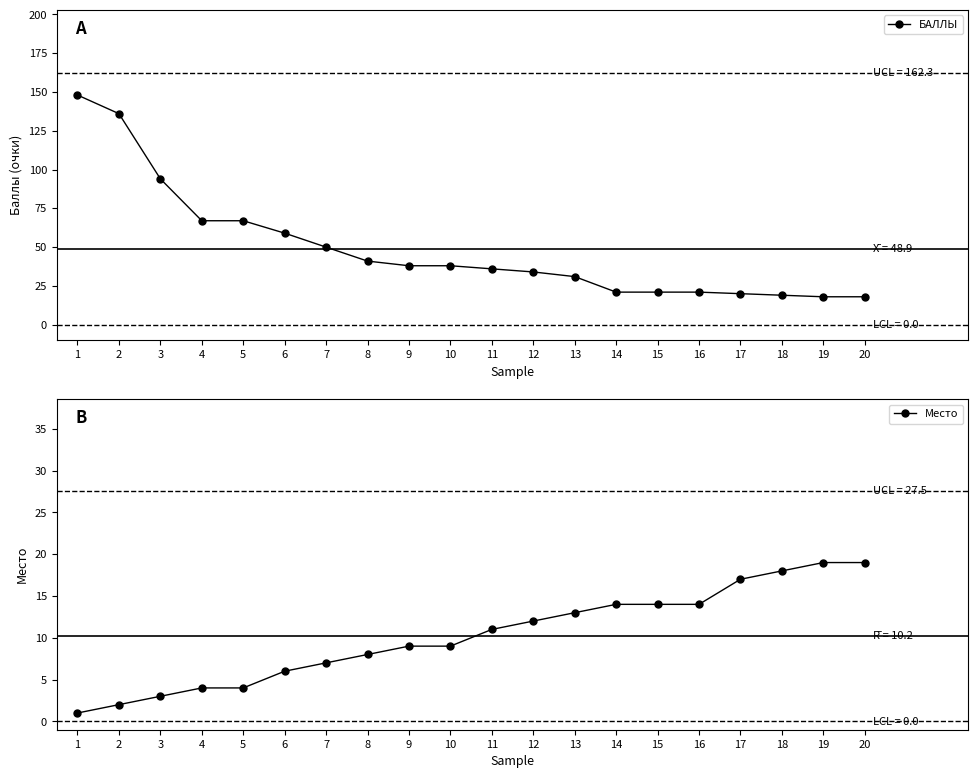

Reading left to right, transcribe all the data shown in this chart.

БАЛЛЫ: 1=148	2=136	3=94	4=67	5=67	6=59	7=50	8=41	9=38	10=38	11=36	12=34	13=31	14=21	15=21	16=21	17=20	18=19	19=18	20=18
Место: 1=1	2=2	3=3	4=4	5=4	6=6	7=7	8=8	9=9	10=9	11=11	12=12	13=13	14=14	15=14	16=14	17=17	18=18	19=19	20=19